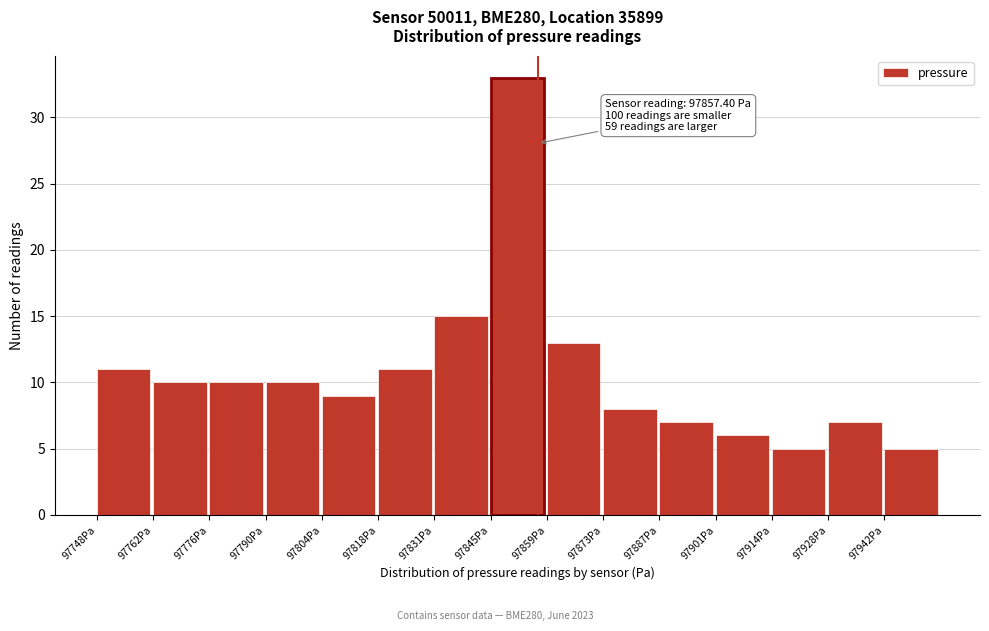

Over which range of the x-axis is the bar tallest?

97846 to 97860